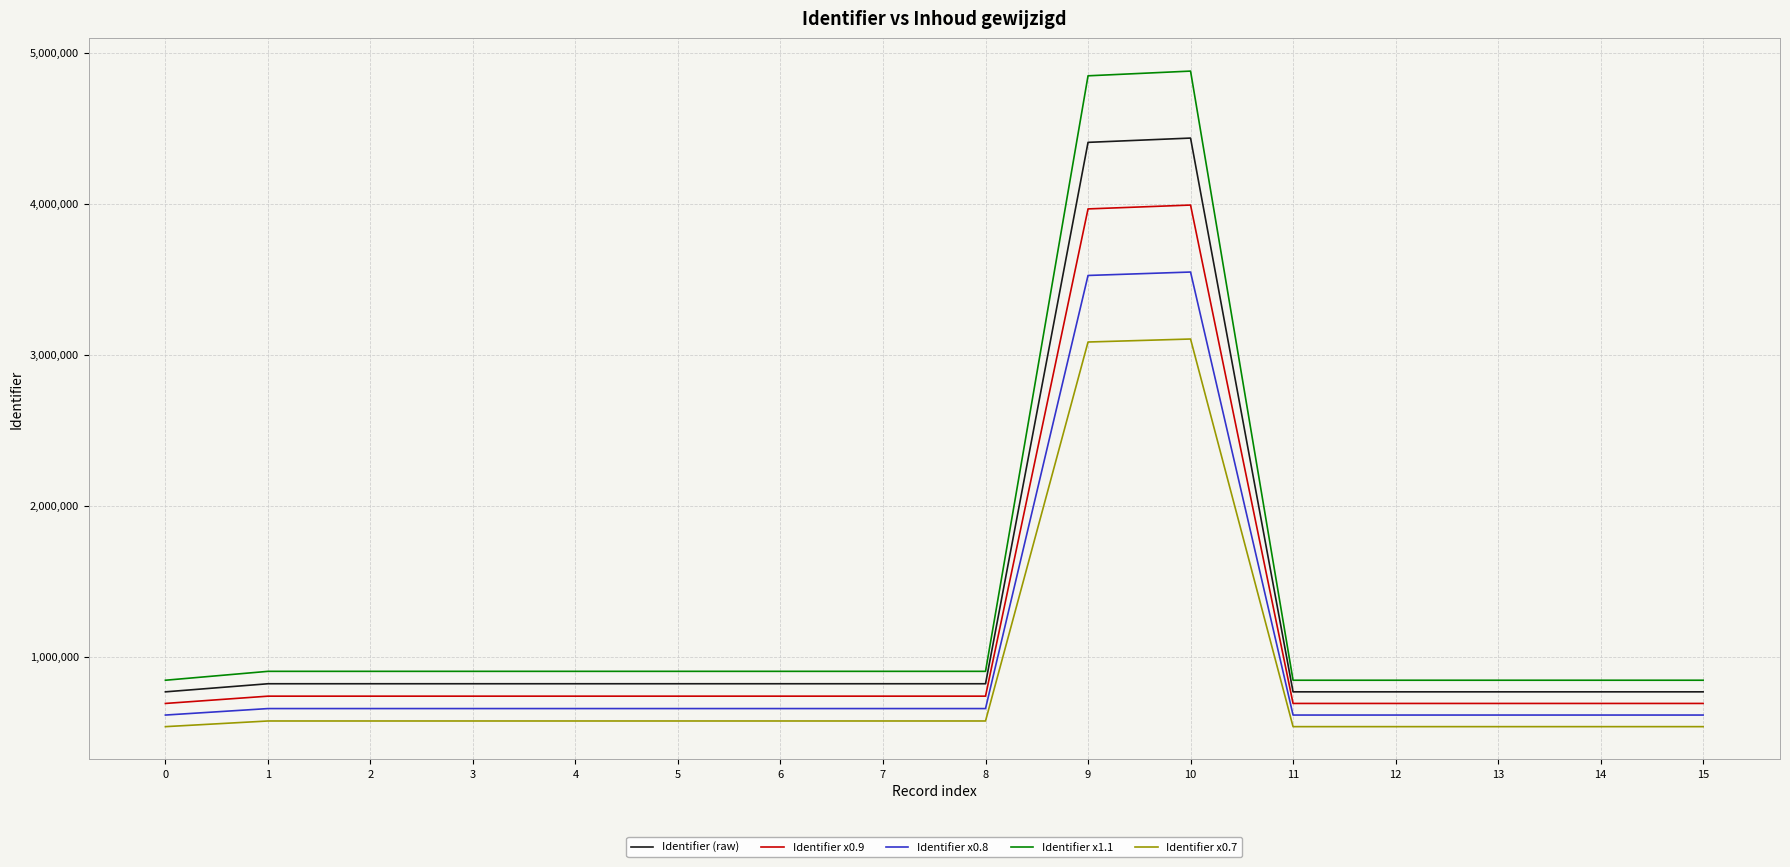

What is the difference between the highest and lowest values at 9?

1762289.6